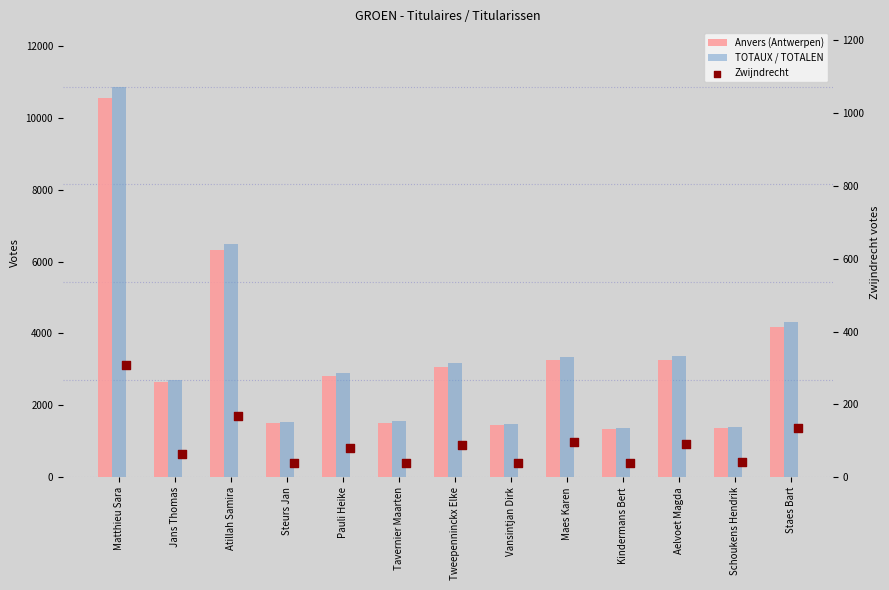

Which series has the largest total across all categories?

TOTAUX / TOTALEN